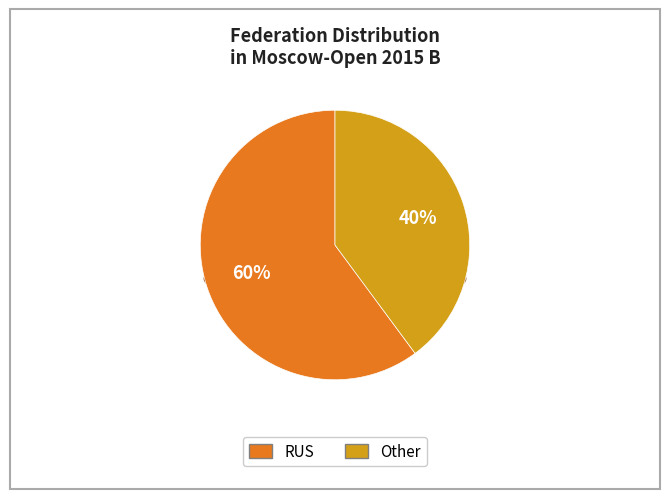

Do RUS and Other together represent more than half of the pie?

Yes